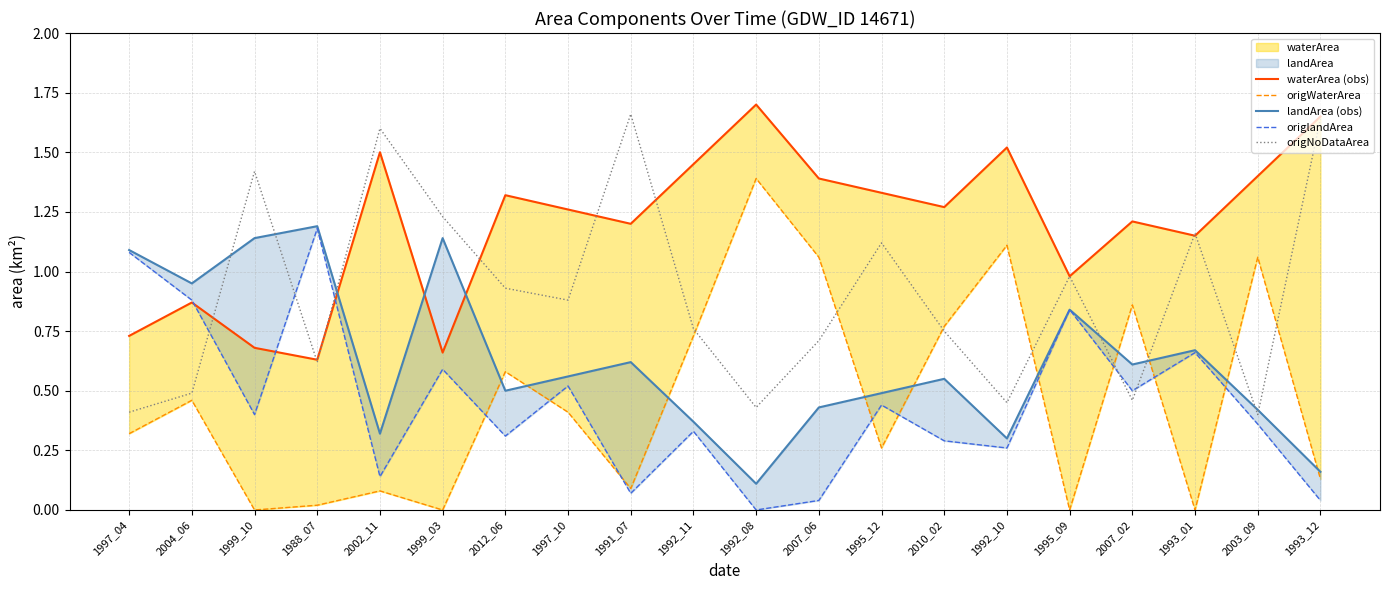

What is the approximate value of waterArea (obs) at 2004_06?

0.9